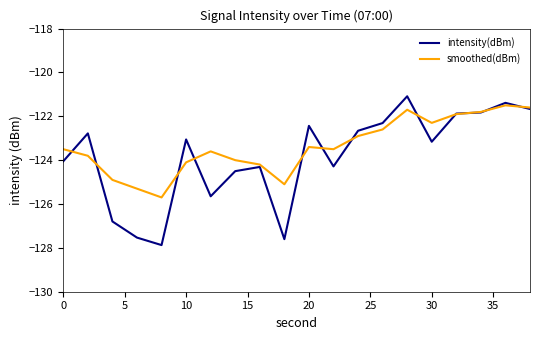

Which series has the largest range (max minus min)?

intensity(dBm)